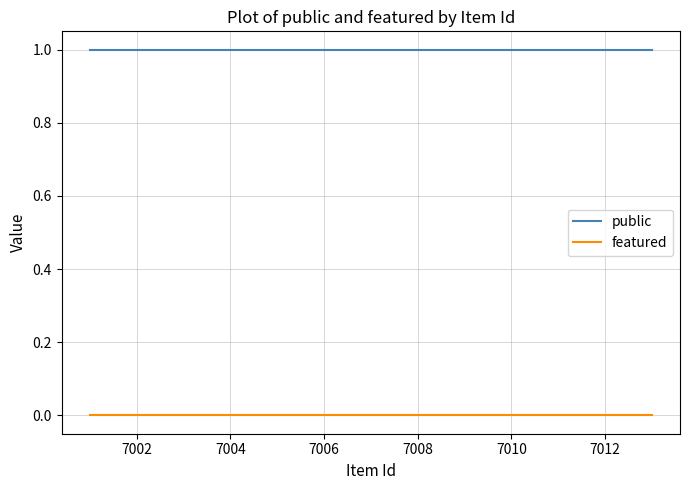

Rank the series by their average value, from lowest to highest.

featured, public